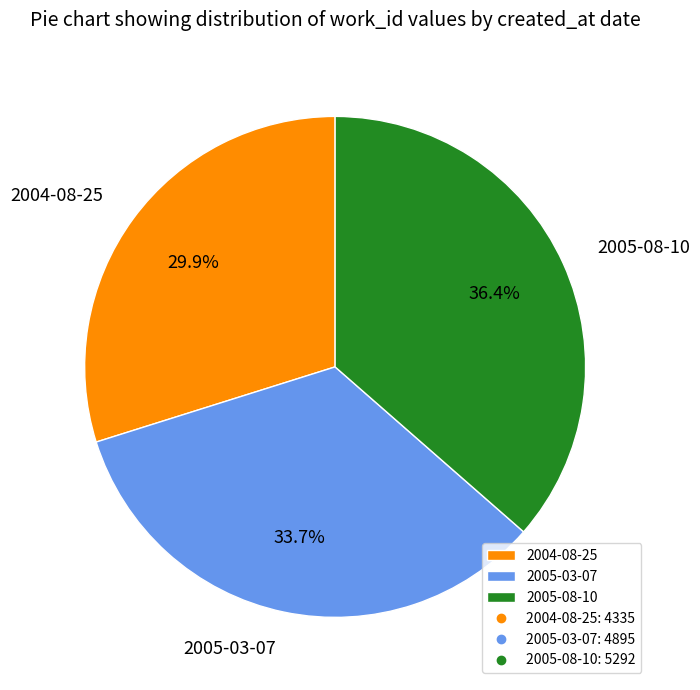

Is 2005-08-10 the majority of the pie?

No